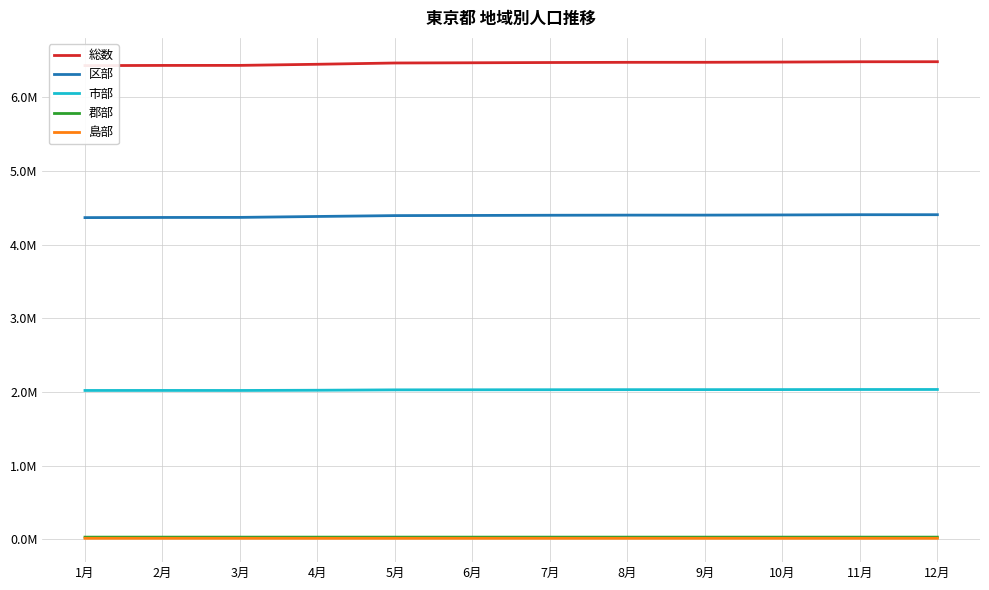

True or false: 郡部 and 総数 cross at least once.

False